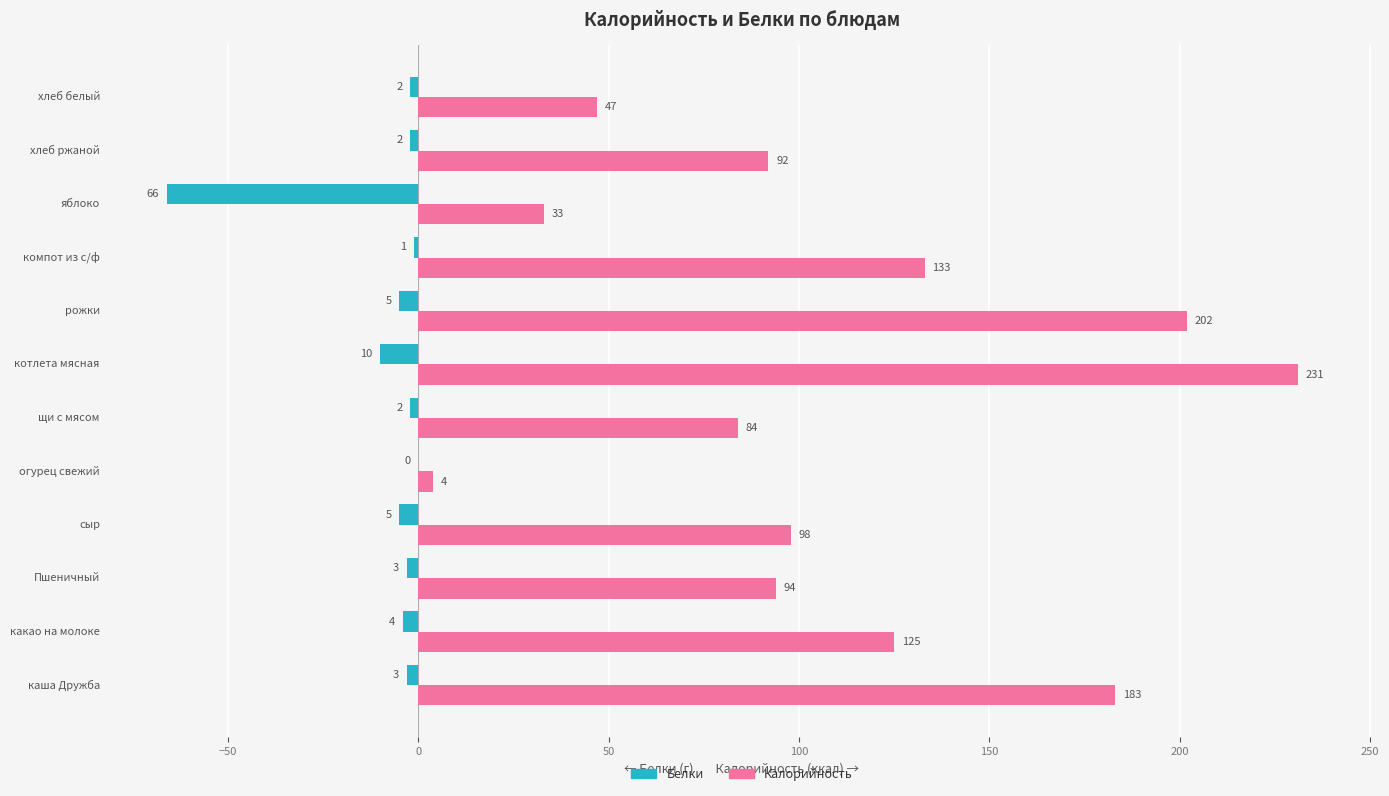

Between яблоко and хлеб ржаной, which series saw the biggest shift?

Белки